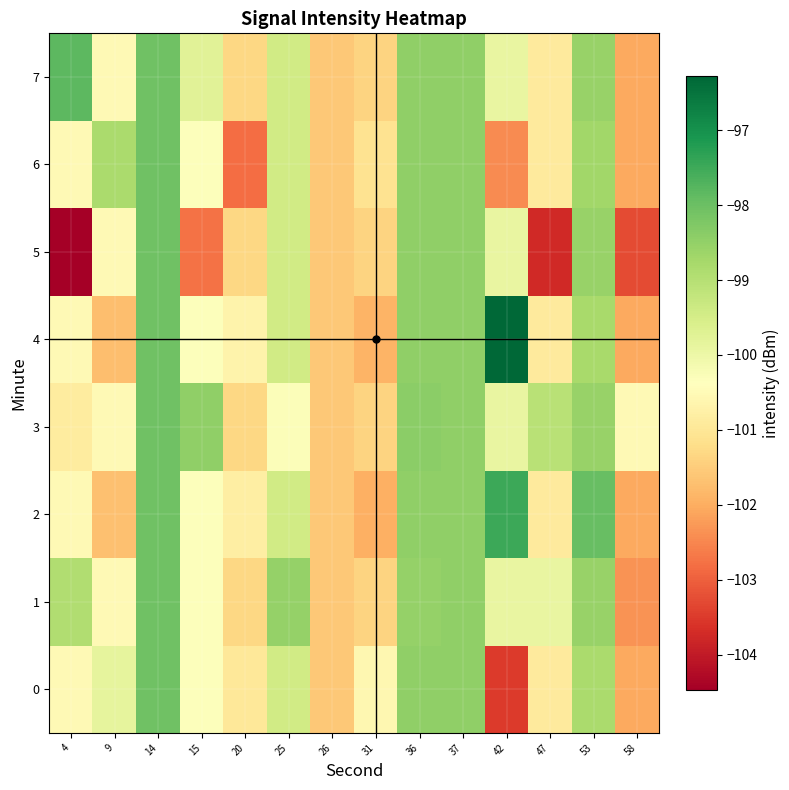

Reading right to left, list all the values displayed in this chart.

0: 58=-102.0	53=-98.8	47=-100.9	42=-103.5	37=-98.5	36=-98.5	31=-100.6	26=-101.6	25=-99.4	20=-101.0	15=-100.3	14=-98.1	9=-99.8	4=-100.5
1: 58=-102.3	53=-98.6	47=-99.9	42=-99.9	37=-98.5	36=-98.5	31=-101.4	26=-101.6	25=-98.5	20=-101.3	15=-100.3	14=-98.1	9=-100.5	4=-98.9
2: 58=-102.0	53=-98.0	47=-100.9	42=-97.5	37=-98.5	36=-98.5	31=-102.0	26=-101.6	25=-99.4	20=-100.8	15=-100.3	14=-98.1	9=-101.7	4=-100.5
3: 58=-100.5	53=-98.6	47=-99.1	42=-99.9	37=-98.5	36=-98.4	31=-101.4	26=-101.6	25=-100.3	20=-101.3	15=-98.5	14=-98.1	9=-100.5	4=-100.9
4: 58=-102.0	53=-98.8	47=-100.9	42=-96.3	37=-98.5	36=-98.5	31=-101.9	26=-101.6	25=-99.4	20=-100.7	15=-100.3	14=-98.1	9=-101.7	4=-100.5
5: 58=-103.3	53=-98.6	47=-103.7	42=-99.9	37=-98.5	36=-98.5	31=-101.4	26=-101.6	25=-99.4	20=-101.3	15=-102.8	14=-98.1	9=-100.5	4=-104.5
6: 58=-102.0	53=-98.7	47=-100.9	42=-102.4	37=-98.5	36=-98.5	31=-101.1	26=-101.6	25=-99.4	20=-102.8	15=-100.3	14=-98.1	9=-98.8	4=-100.5
7: 58=-102.0	53=-98.6	47=-100.9	42=-99.9	37=-98.5	36=-98.5	31=-101.4	26=-101.6	25=-99.4	20=-101.3	15=-99.8	14=-98.1	9=-100.5	4=-97.8